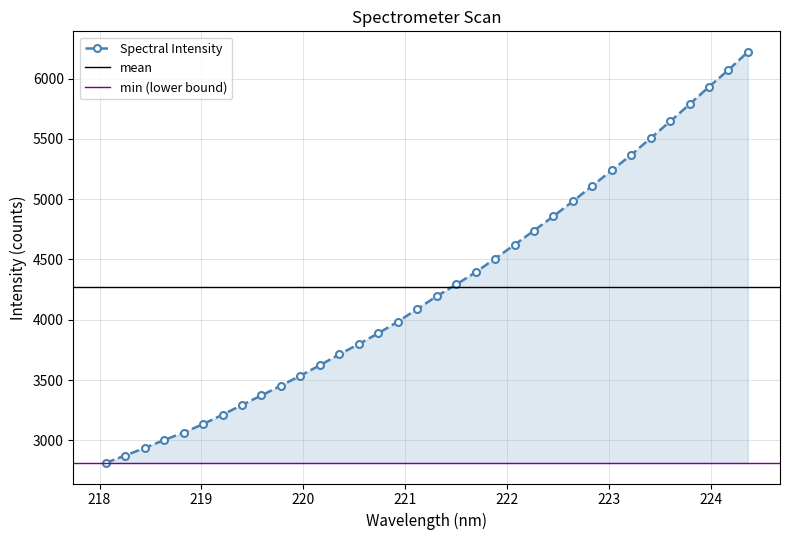

Rank the categories by value from lowest to highest.

218.0596, 218.2508, 218.442, 218.6332, 218.8244, 219.0156, 219.2067, 219.3979, 219.589, 219.7801, 219.9712, 220.1623, 220.3533, 220.5444, 220.7354, 220.9264, 221.1174, 221.3083, 221.4993, 221.6902, 221.8812, 222.0721, 222.263, 222.4538, 222.6447, 222.8355, 223.0264, 223.2172, 223.408, 223.5987, 223.7895, 223.9802, 224.1709, 224.3616